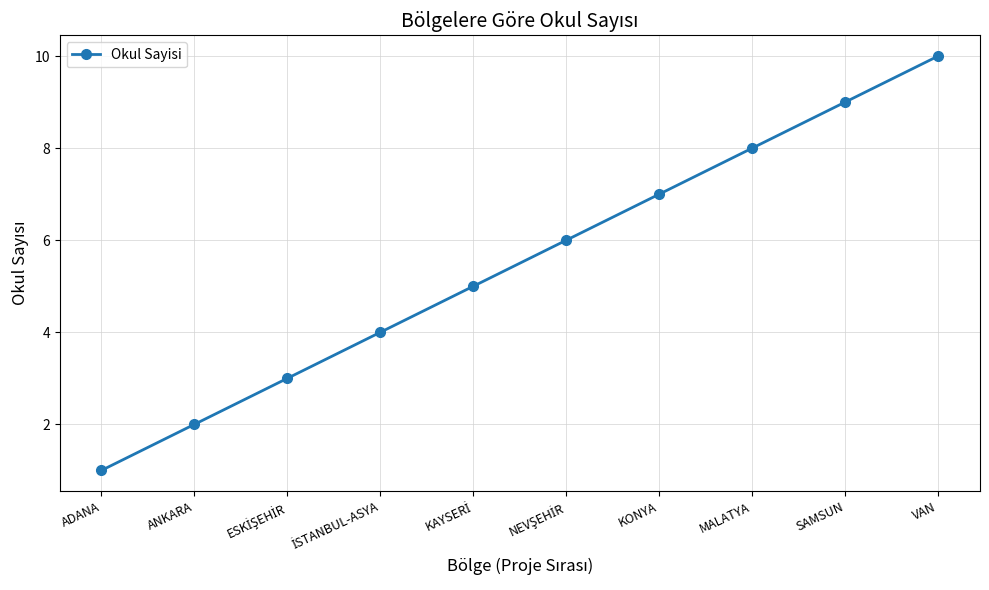

What is the maximum value shown in the chart?

10